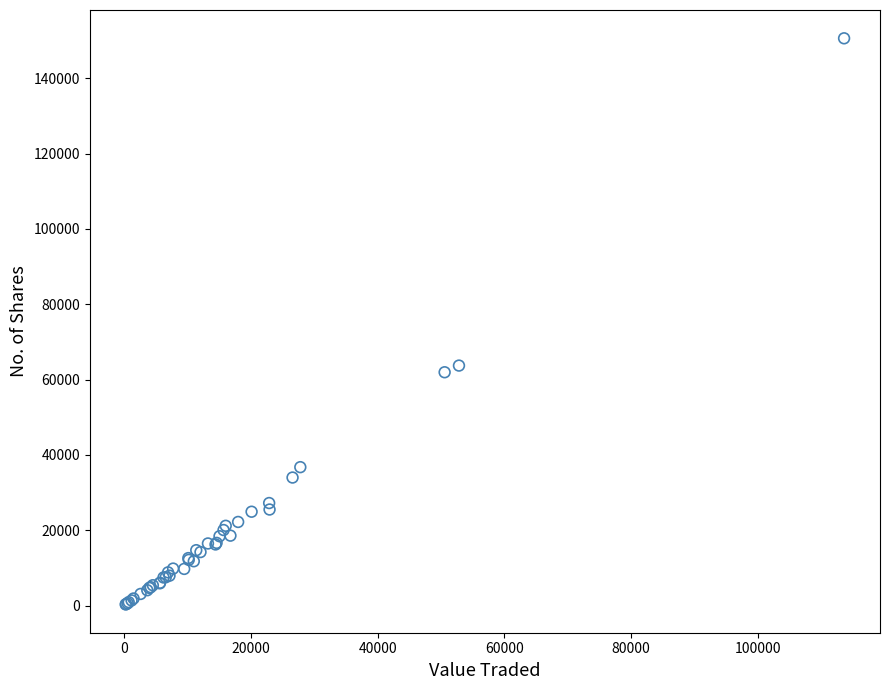

What Y value in the scatter plot is closest to 75471?

63727